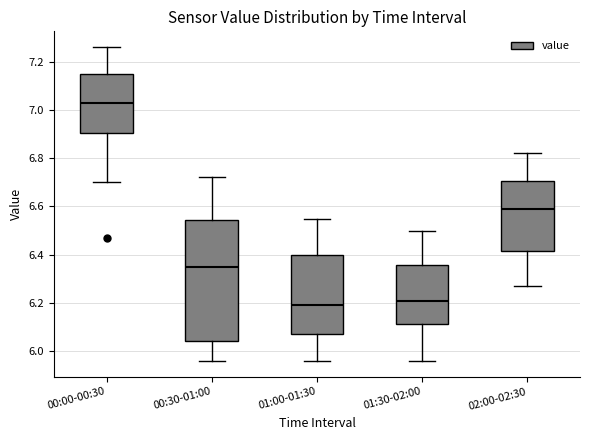

Where does the median line of the box for 02:00-02:30 sit on the y-axis? The values are not printed on the chart, so give them approximately, as read against the axis.

6.60